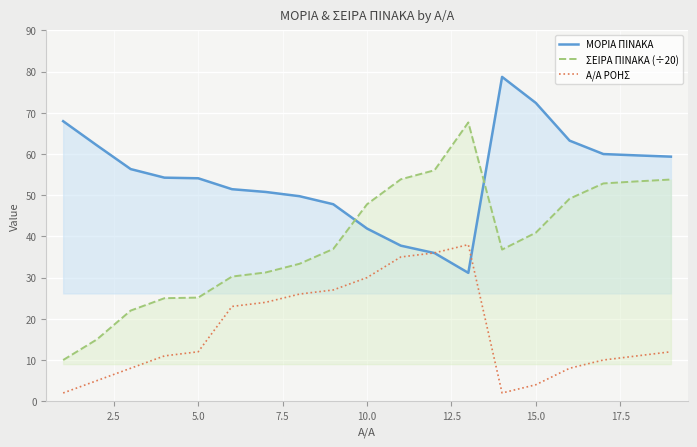

Rank the series by their average value, from highest to lowest.

ΜΟΡΙΑ ΠΙΝΑΚΑ, ΣΕΙΡΑ ΠΙΝΑΚΑ (÷20), Α/Α ΡΟΗΣ